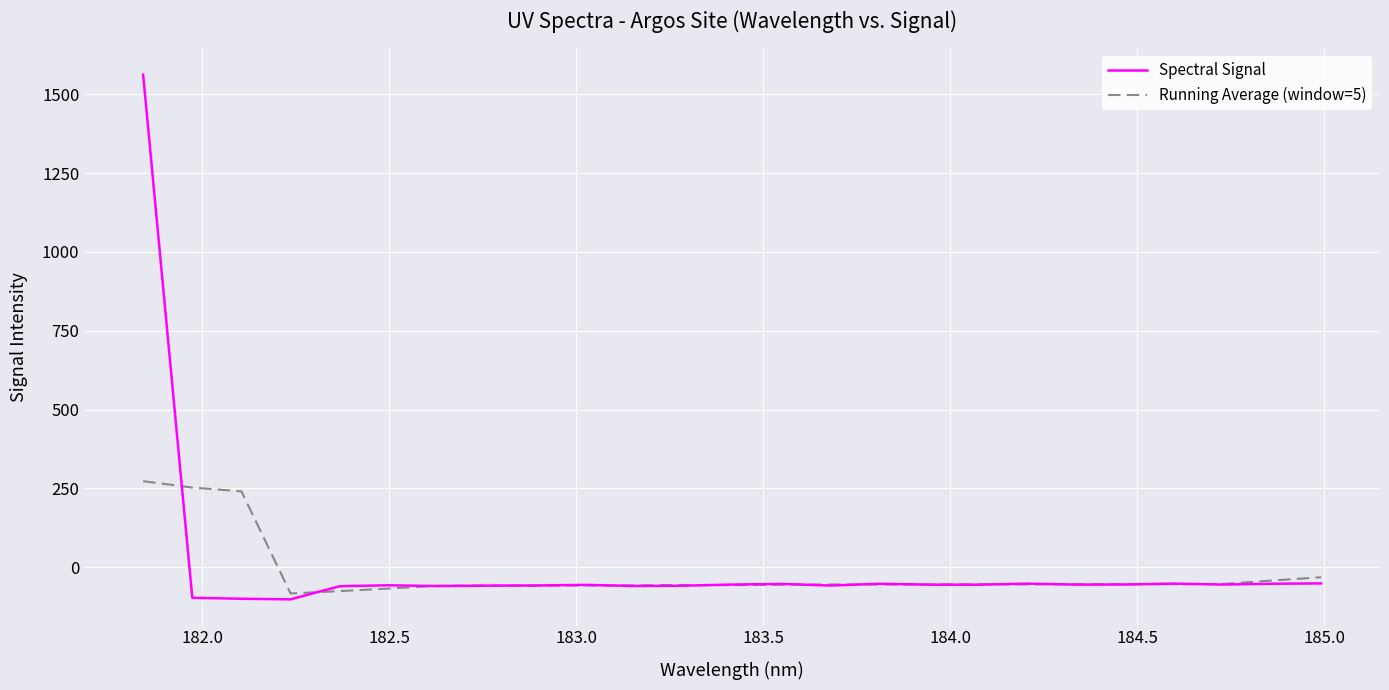

After their last crossing, which series has the higher values: Running Average (window=5) or Spectral Signal?

Running Average (window=5)